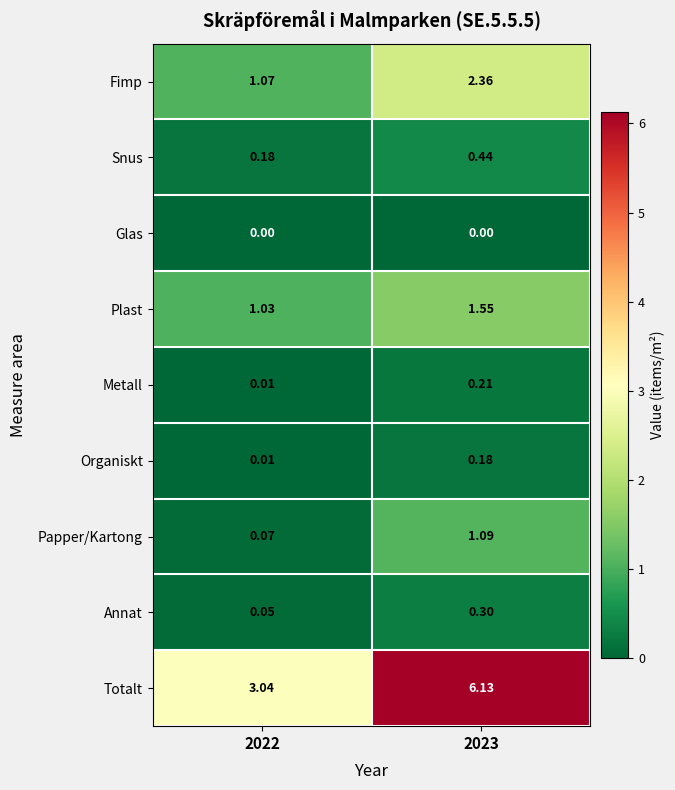

Rank the series by their maximum value, from highest to lowest.

Totalt, Fimp, Plast, Papper/Kartong, Snus, Annat, Metall, Organiskt, Glas